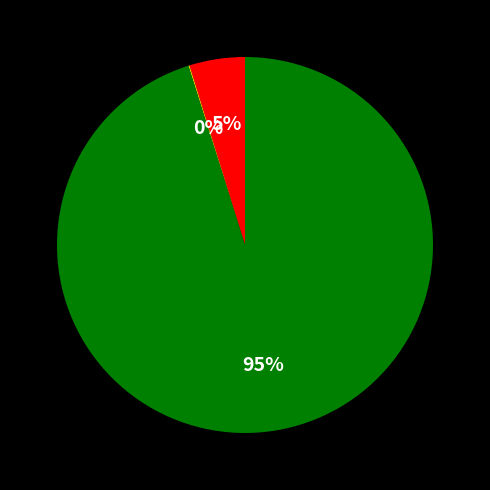

Does any single category account for the majority?

Yes